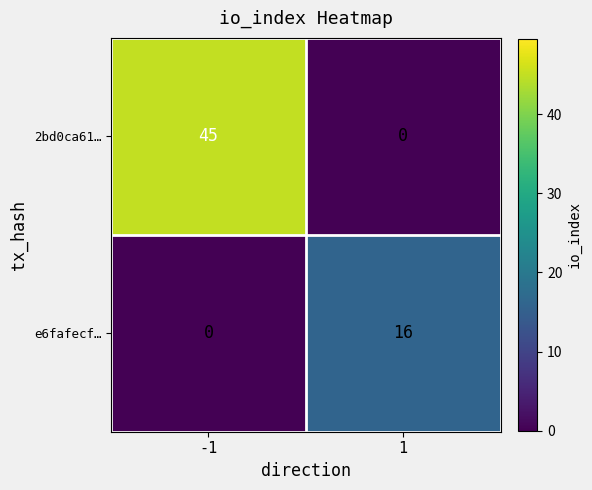

Which series changed the most between -1 and 1?

2bd0ca61…